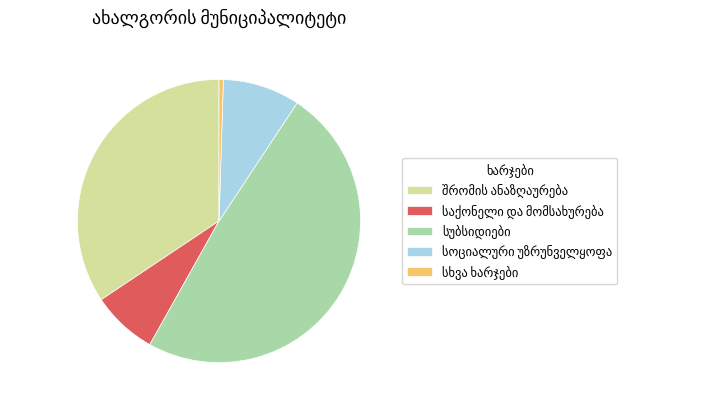

Does any single category account for the majority?

No